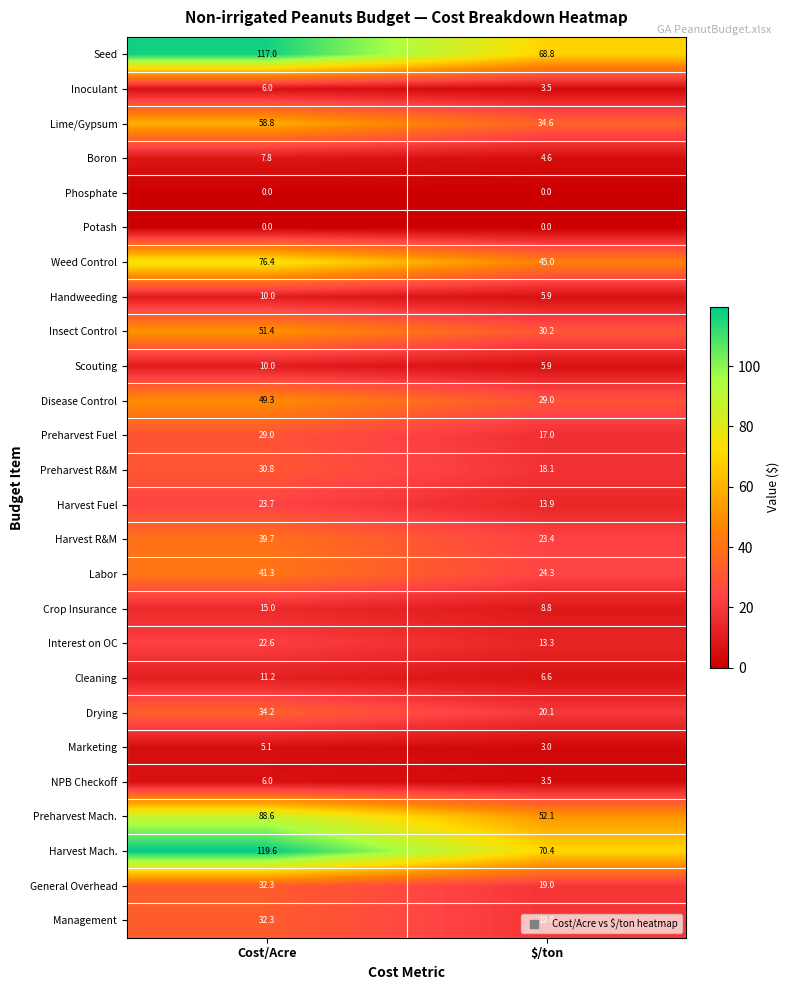

What is the sum of all Harvest Mach. values?

190.0